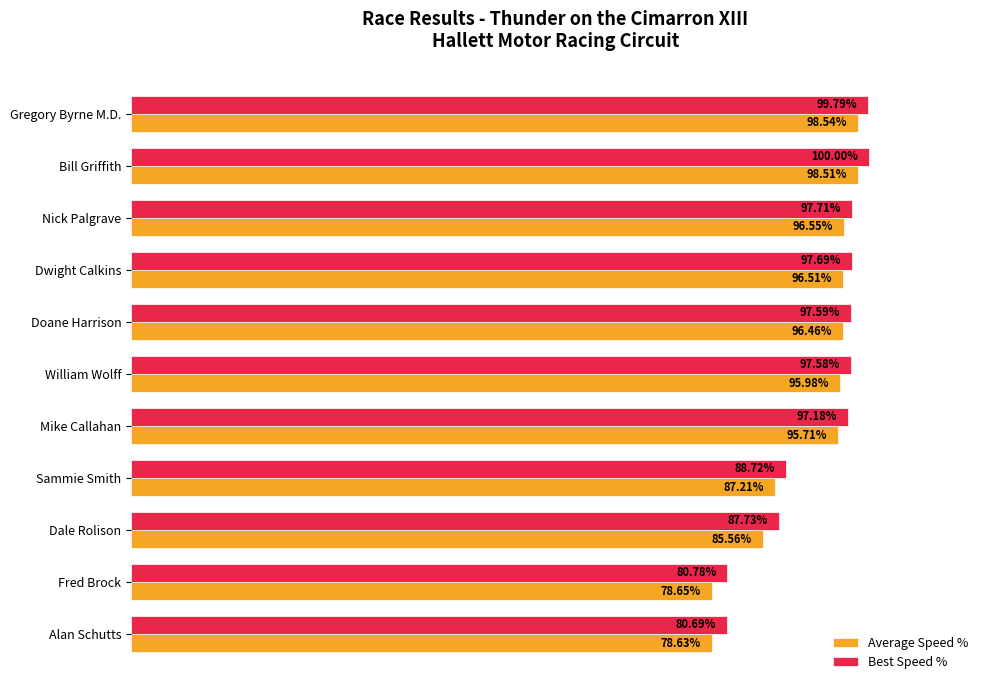

Which series has the widest spread of values?

Average Speed %